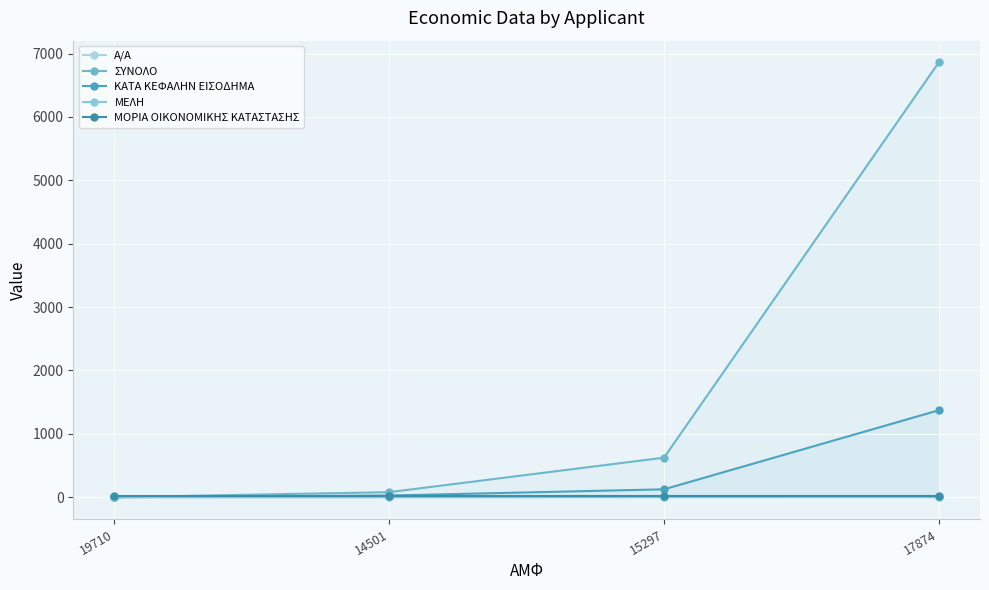

Which series has the largest total across all categories?

ΣΥΝΟΛΟ